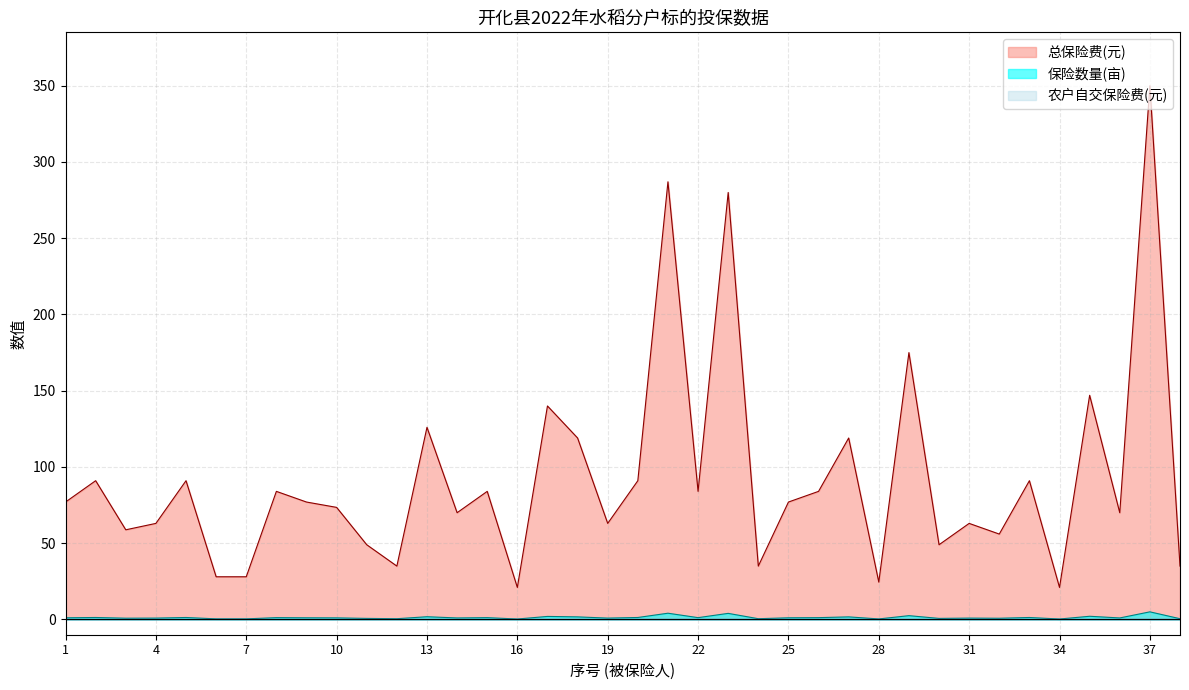

Which series has the widest spread of values?

总保险费(元)